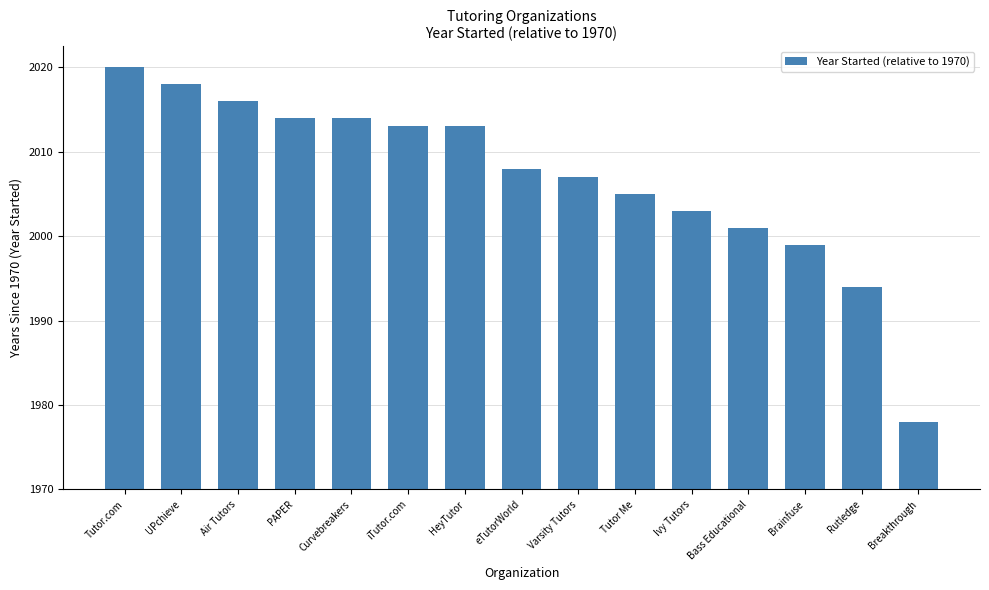

What is the label of the 12th bar from the right?

PAPER